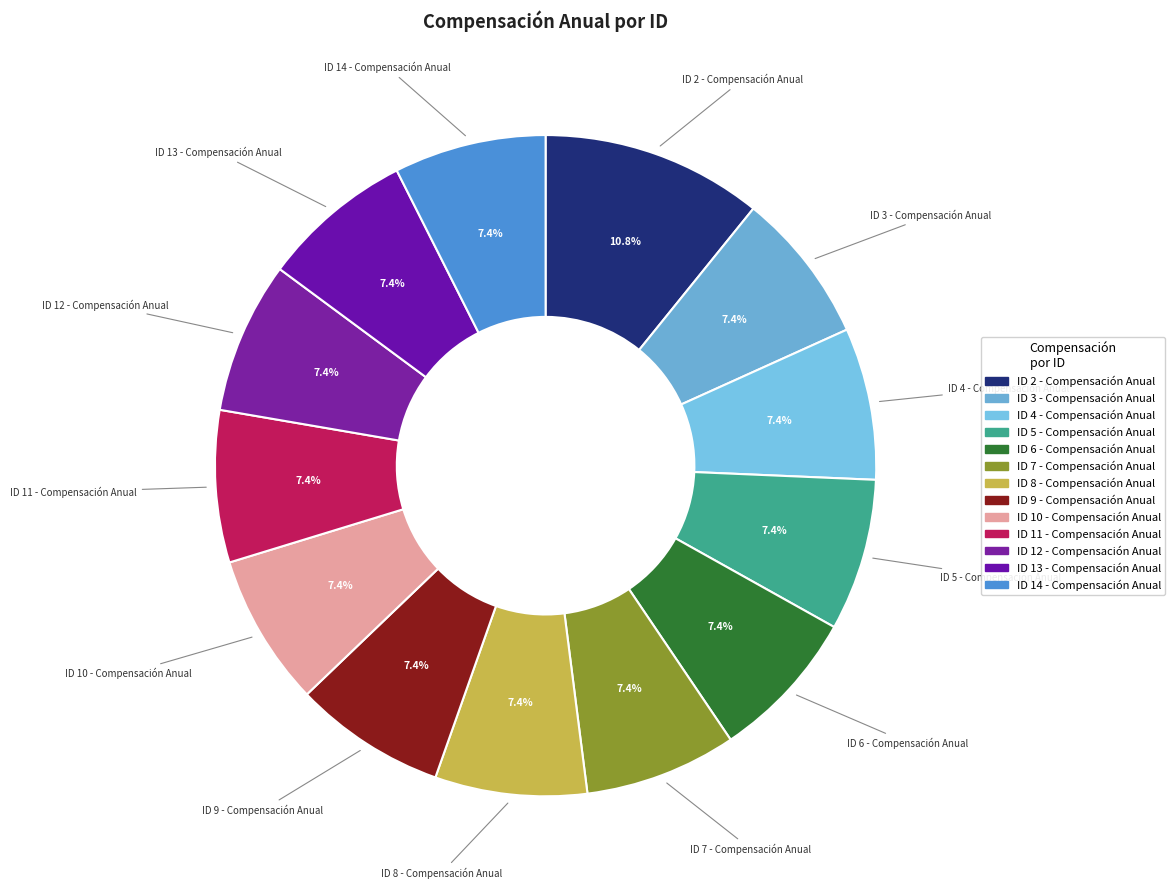

Is ID 11 - Compensación Anual the majority of the pie?

No